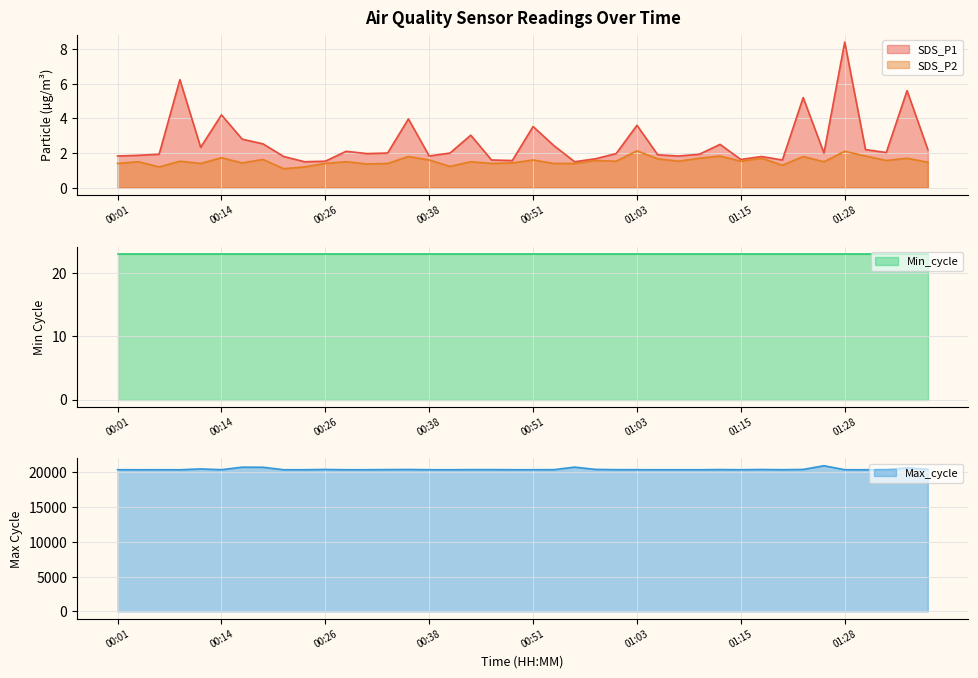

What is the smallest value displayed?

1.1